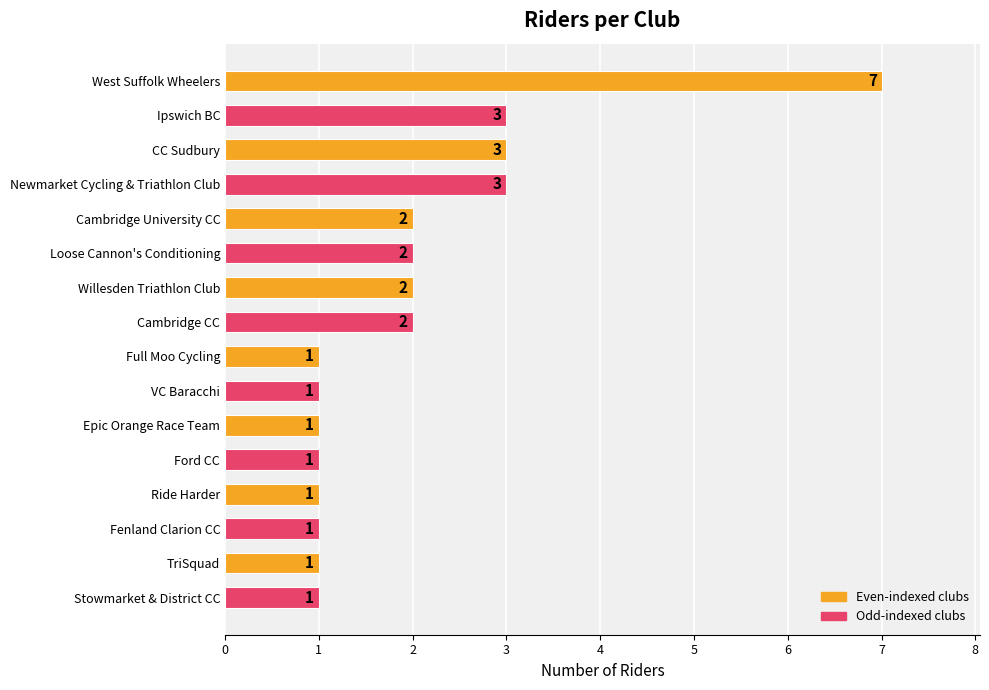

What is the sum of all values?

32